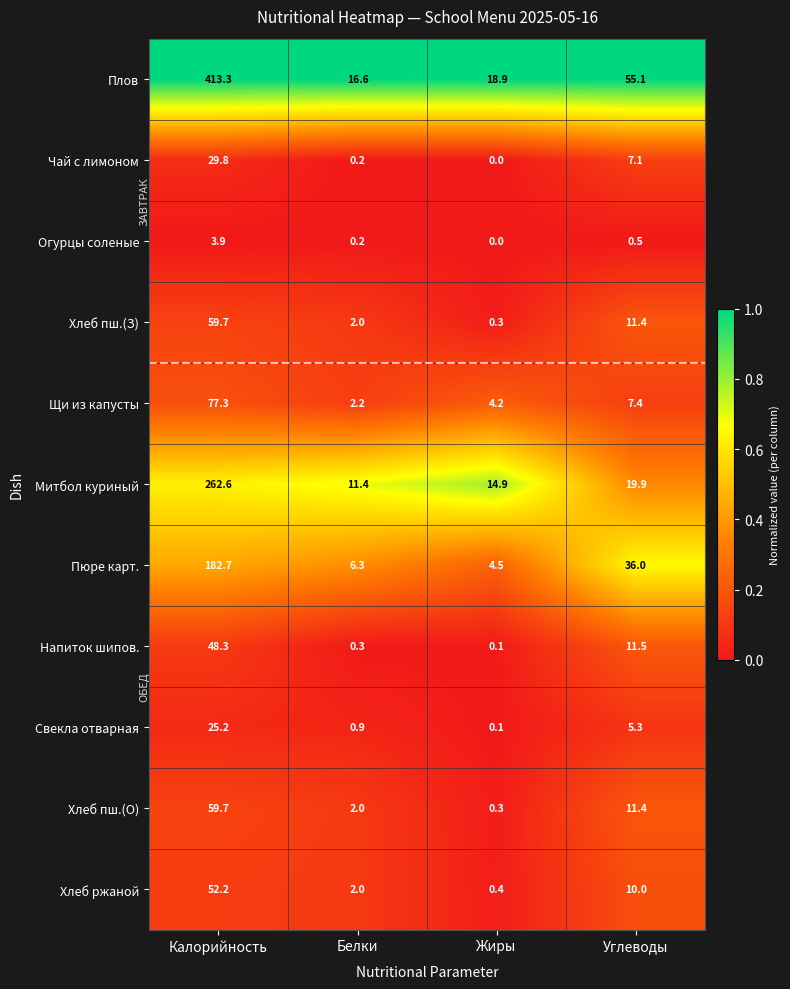

At which category is the sum across all series the highest?

Калорийность